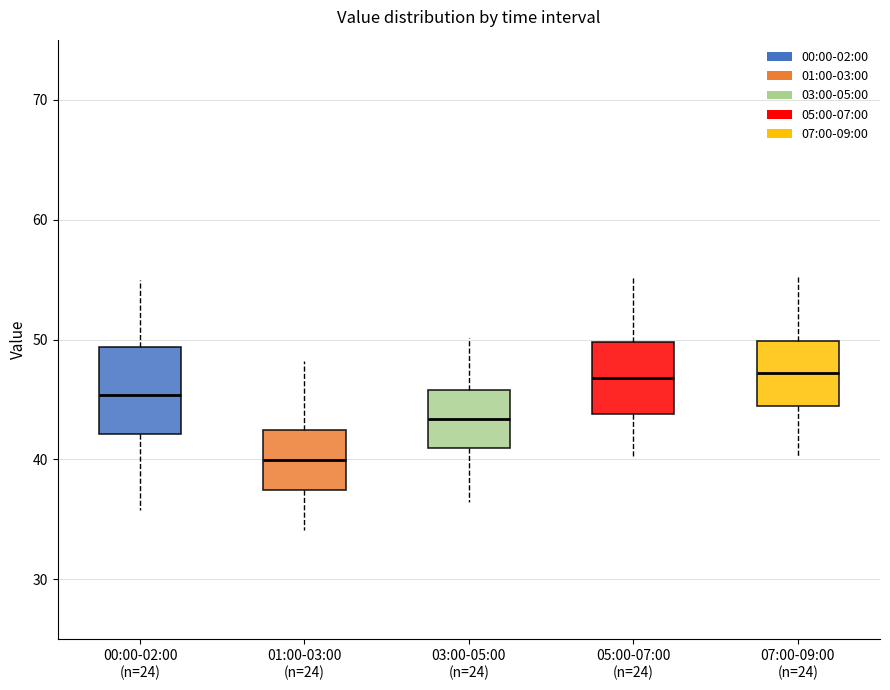

Reading left to right, read every box against the y-axis: the position of its median line, the range the box covers, and the ends of its whiskers. The values are not printed on the chart, so give them approximately, as read against the axis.

00:00-02:00 (n=24): median 45, box 42 to 49, whiskers 36 to 55
01:00-03:00 (n=24): median 40, box 37 to 42, whiskers 34 to 48
03:00-05:00 (n=24): median 43, box 41 to 46, whiskers 36 to 50
05:00-07:00 (n=24): median 47, box 44 to 50, whiskers 40 to 55
07:00-09:00 (n=24): median 47, box 44 to 50, whiskers 40 to 55